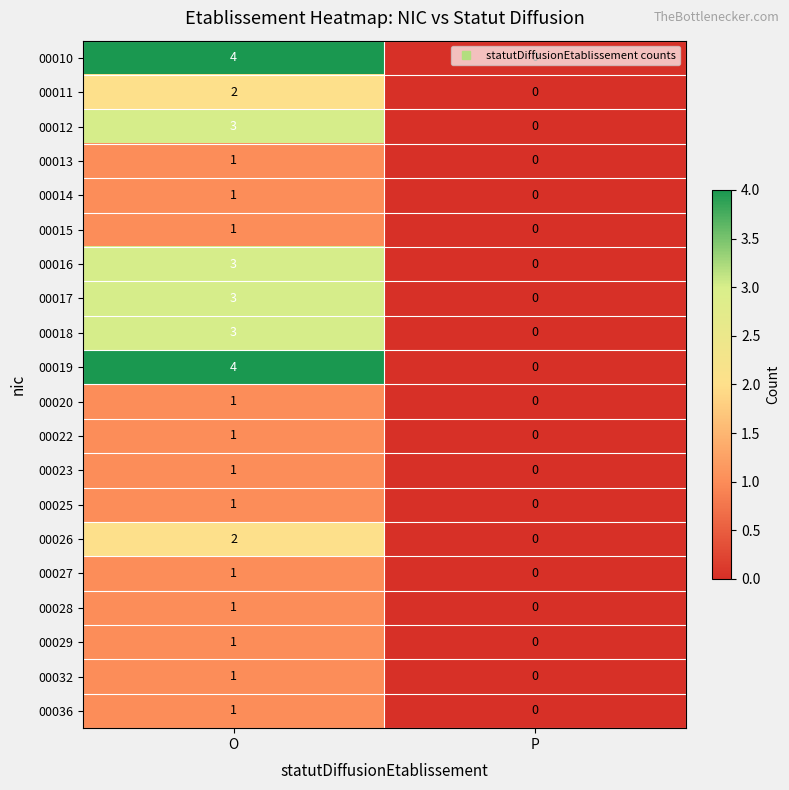

What is the difference between the highest and lowest values at O?

3